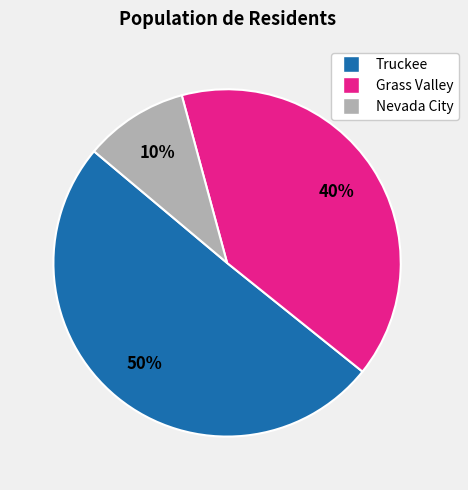

Which category has the biggest portion of the pie?

Truckee